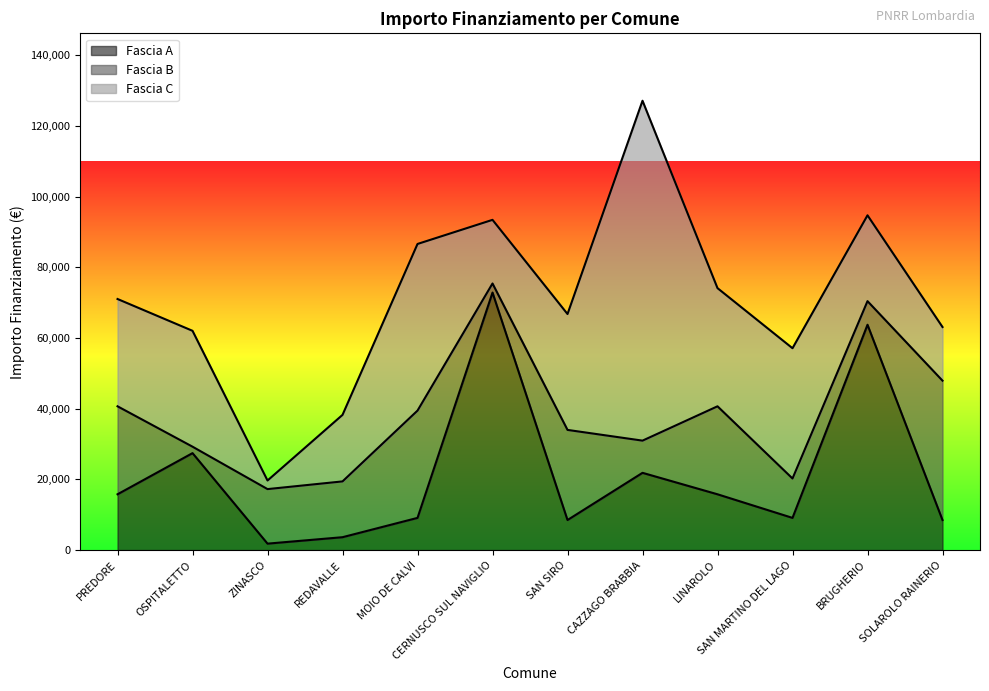

Is the value of Fascia A at CERNUSCO SUL NAVIGLIO greater than the value of Fascia C at SAN MARTINO DEL LAGO?

Yes